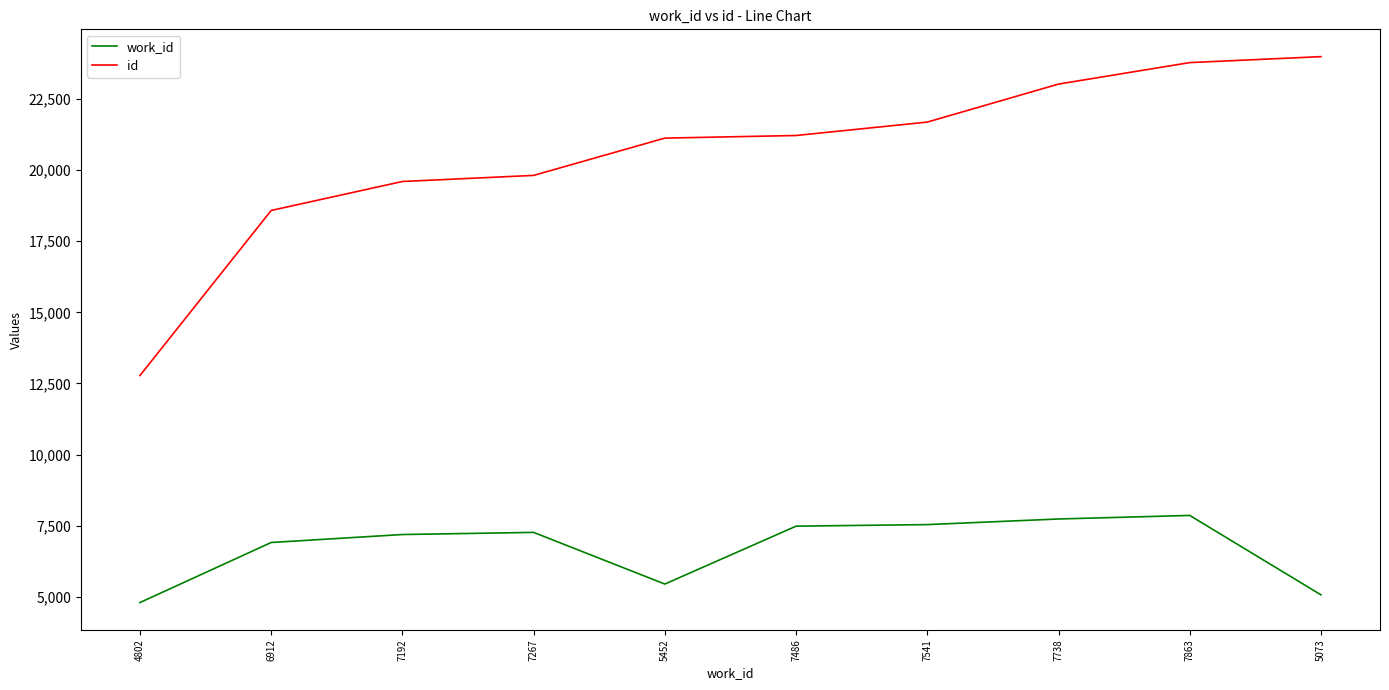

What is the spread (max minus min) of values at 5452?

15668